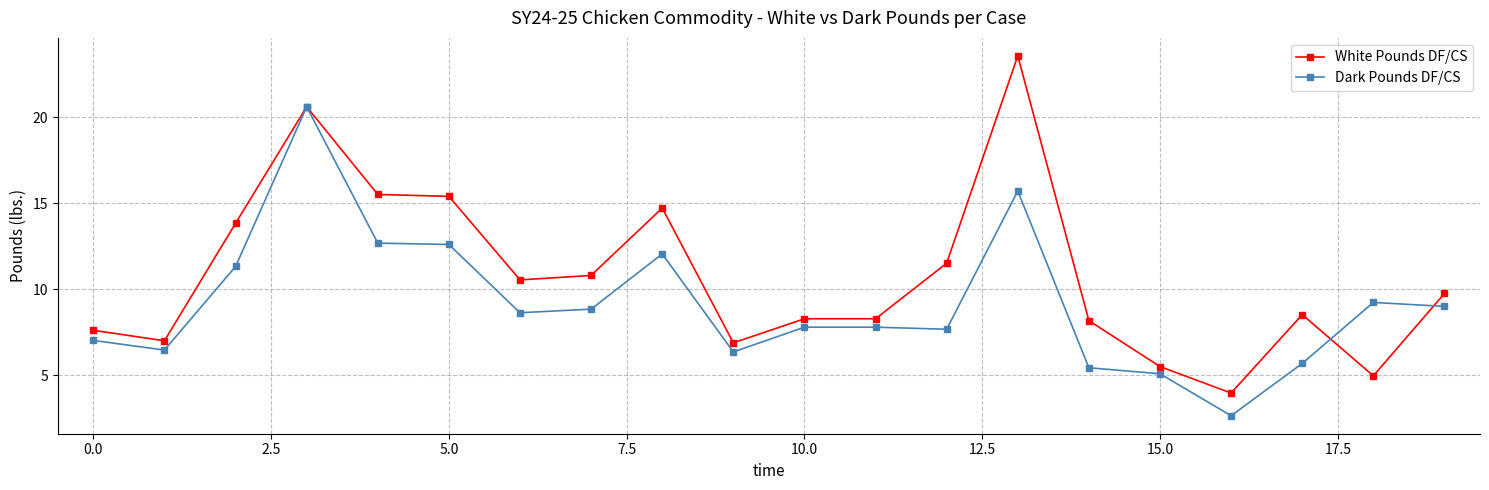

True or false: Dark Pounds DF/CS has more than 2 interior local peaks.

True